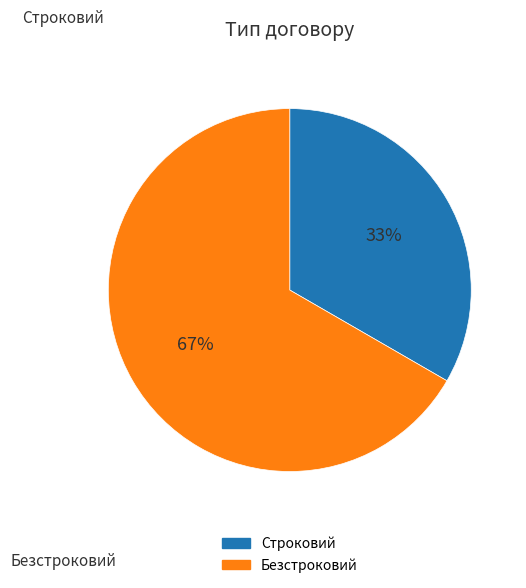

Between Безстроковий and Строковий, which is larger?

Безстроковий